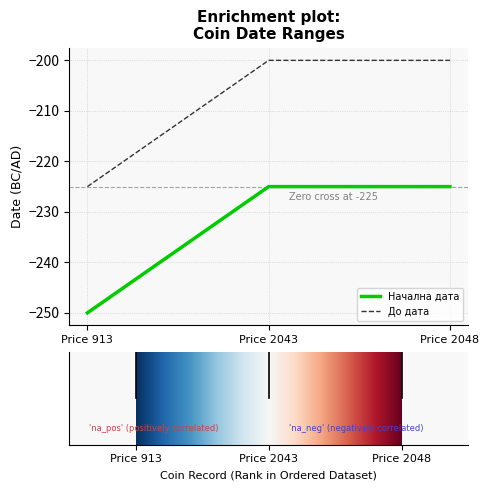

Reading right to left, what are all the values shown in this chart?

Начална дата: Price 2048=-225	Price 2043=-225	Price 913=-250
До дата: Price 2048=-200	Price 2043=-200	Price 913=-225